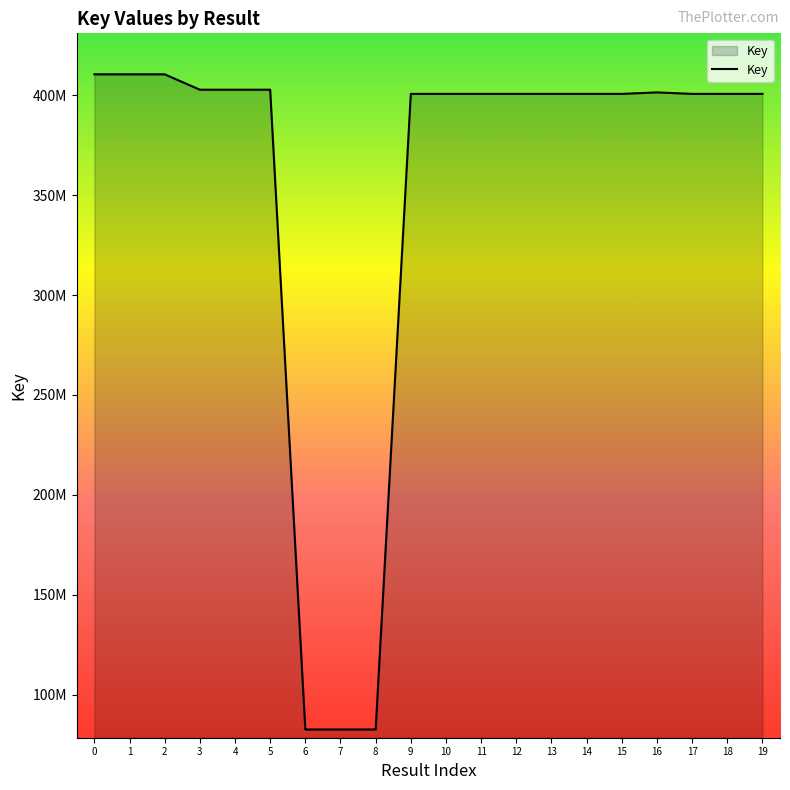

Reading left to right, list all the values displayed in this chart.

0=410504615	1=410504615	2=410504615	3=402805075	4=402805075	5=402805075	6=82527164	7=82527164	8=82527164	9=400718158	10=400717630	11=400717378	12=400718363	13=400717273	14=400718205	15=400718675	16=401463741	17=400718411	18=400718273	19=400718537